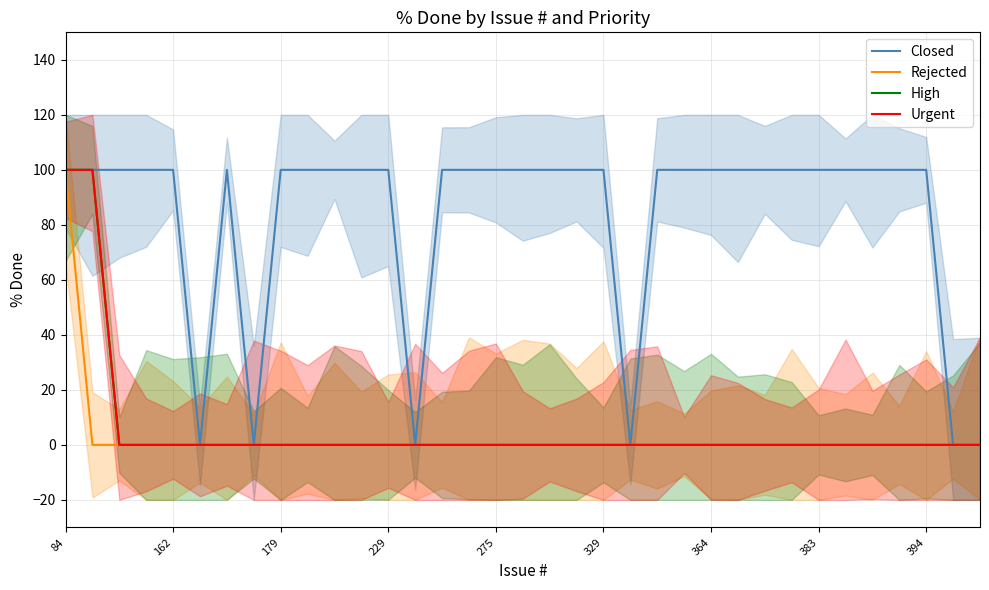

Is it true that High equals 67 at 383?

False